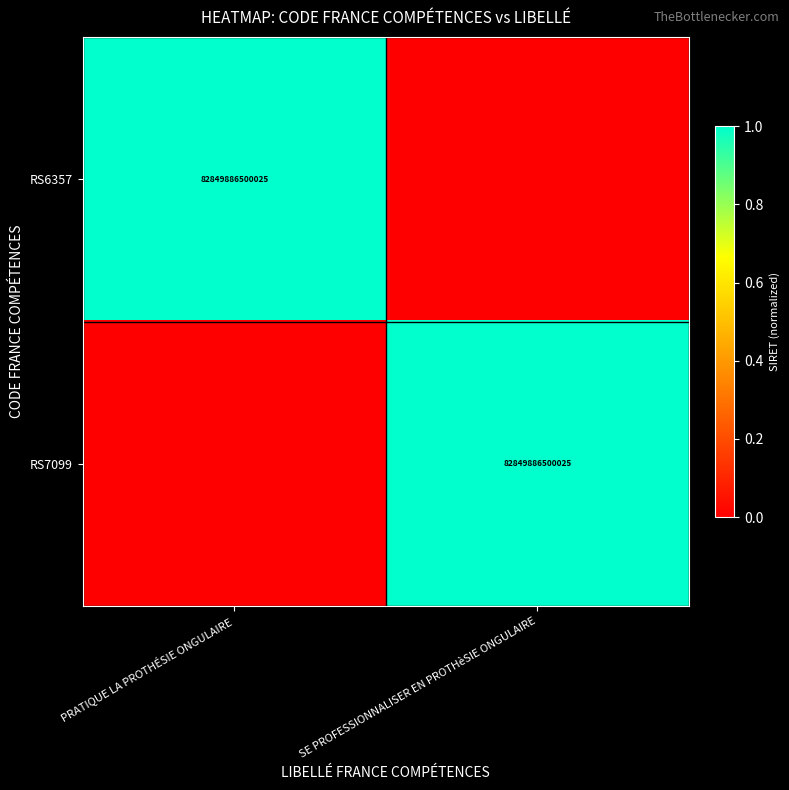

The RS6357 series shows 133427384195678 at PRATIQUE LA PROTHÉSIE ONGULAIRE. True or false?

False